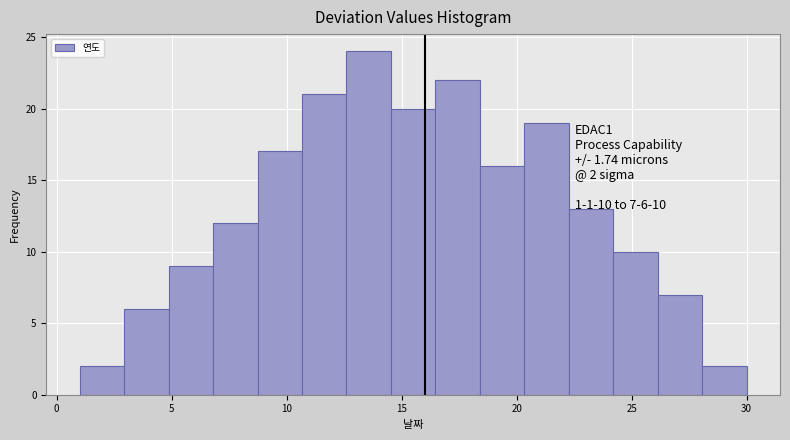

Read against the x-axis, roughly where is the centre of the tallest bar?

13.5